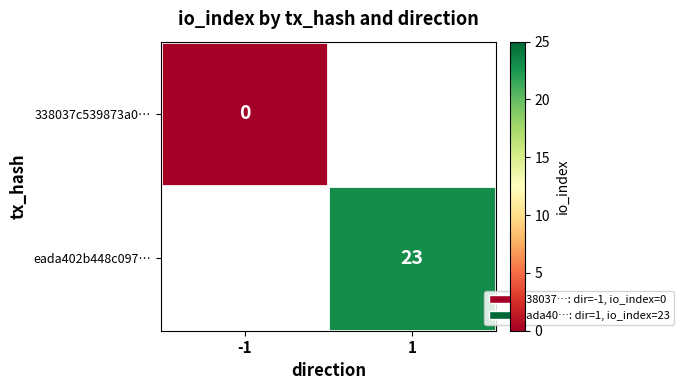

Is it true that eada402b448c097… equals 23 at 1?

True